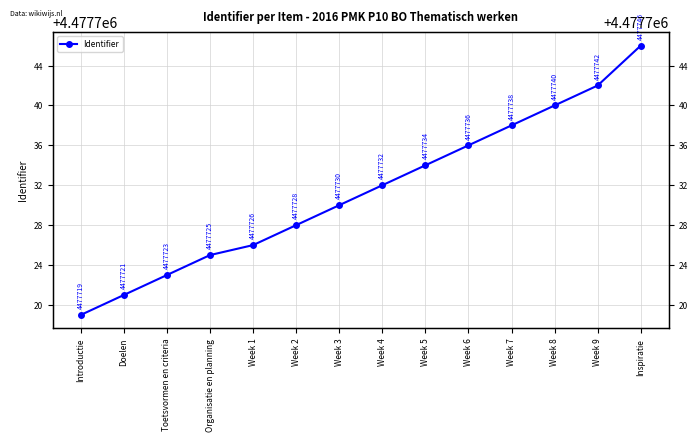

Rank the categories by value from highest to lowest.

Inspiratie, Week 9, Week 8, Week 7, Week 6, Week 5, Week 4, Week 3, Week 2, Week 1, Organisatie en planning, Toetsvormen en criteria, Doelen, Introductie